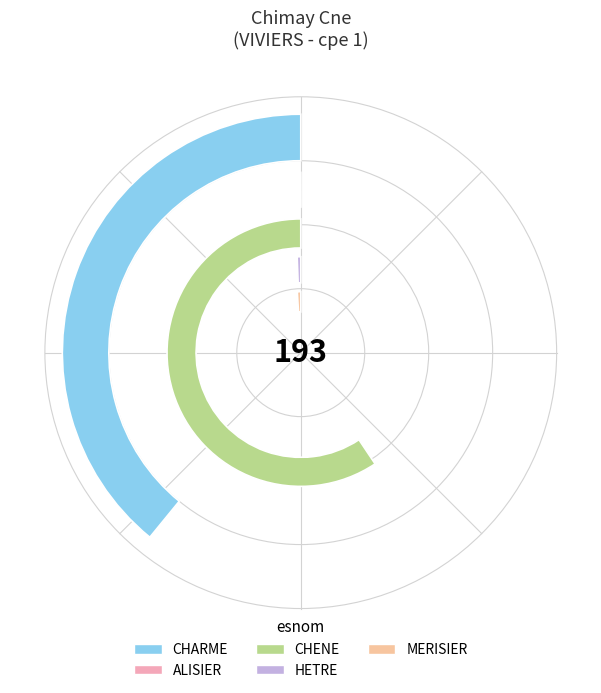

Does MERISIER represent more than half of the total?

No